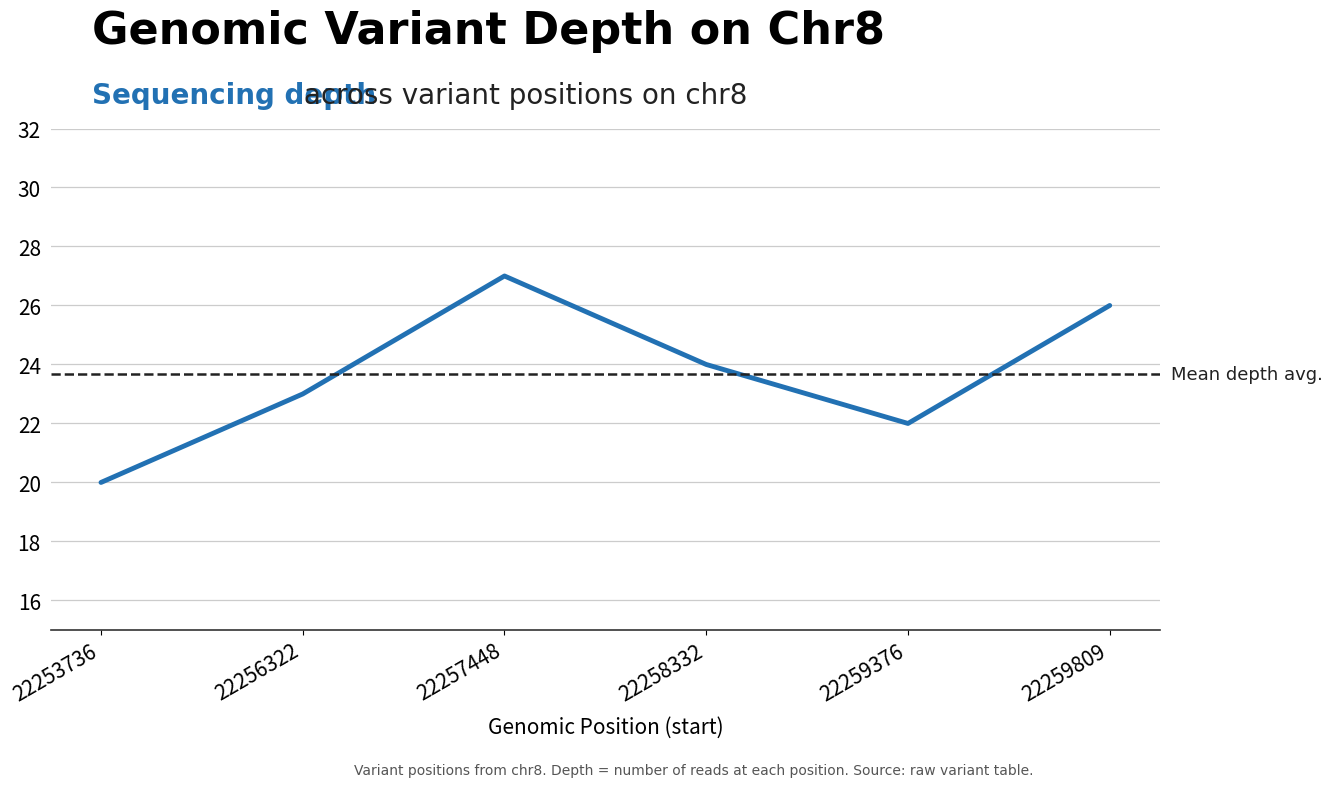

Read the value at 22259376.

22